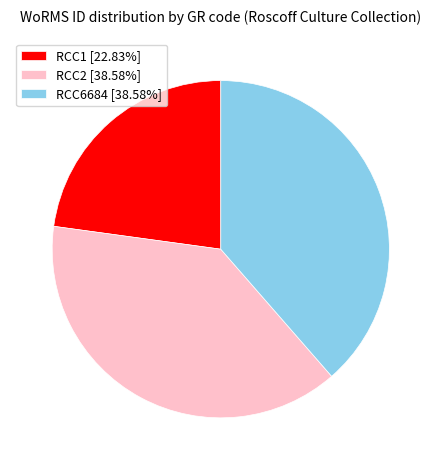

Does RCC2 [38.58%] represent more than half of the total?

No